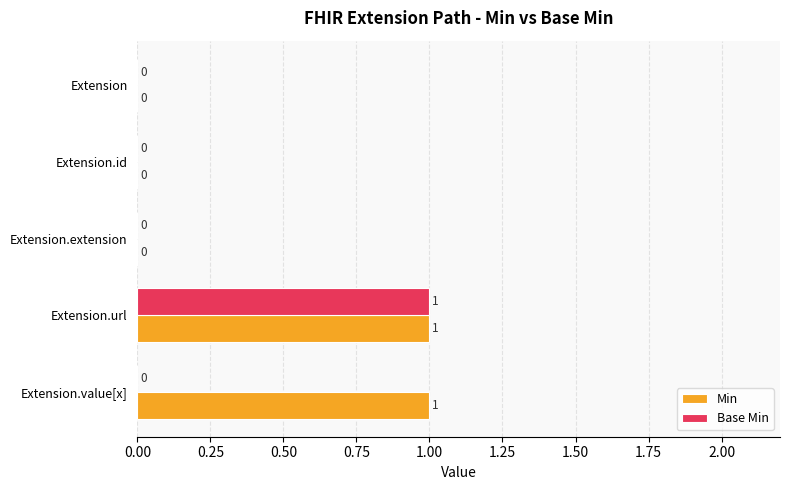

Which series has the largest total across all categories?

Min